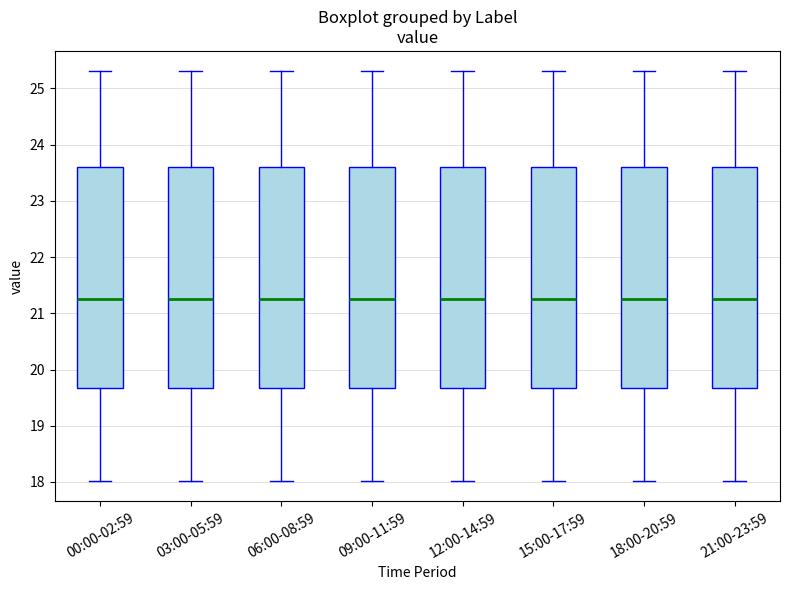

Reading left to right, transcribe this box plot: for each box, give where its median line is, the range the box spans, and where its two whiskers end, as read against the y-axis. The values are not printed on the chart, so give them approximately, as read against the axis.

00:00-02:59: median 21.3, box 19.7 to 23.6, whiskers 18.0 to 25.3
03:00-05:59: median 21.3, box 19.7 to 23.6, whiskers 18.0 to 25.3
06:00-08:59: median 21.3, box 19.7 to 23.6, whiskers 18.0 to 25.3
09:00-11:59: median 21.3, box 19.7 to 23.6, whiskers 18.0 to 25.3
12:00-14:59: median 21.3, box 19.7 to 23.6, whiskers 18.0 to 25.3
15:00-17:59: median 21.3, box 19.7 to 23.6, whiskers 18.0 to 25.3
18:00-20:59: median 21.3, box 19.7 to 23.6, whiskers 18.0 to 25.3
21:00-23:59: median 21.3, box 19.7 to 23.6, whiskers 18.0 to 25.3